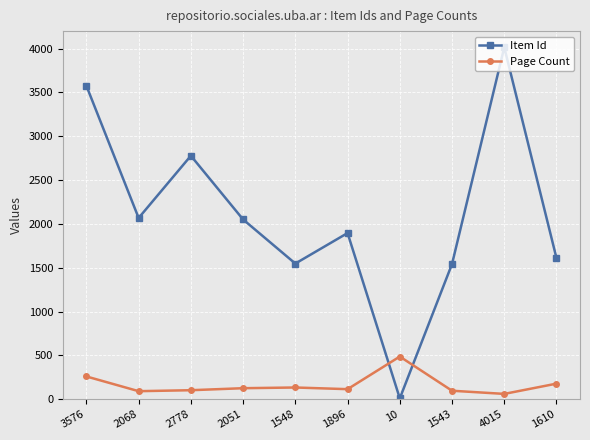

What are all the series names shown in the legend?

Item Id, Page Count